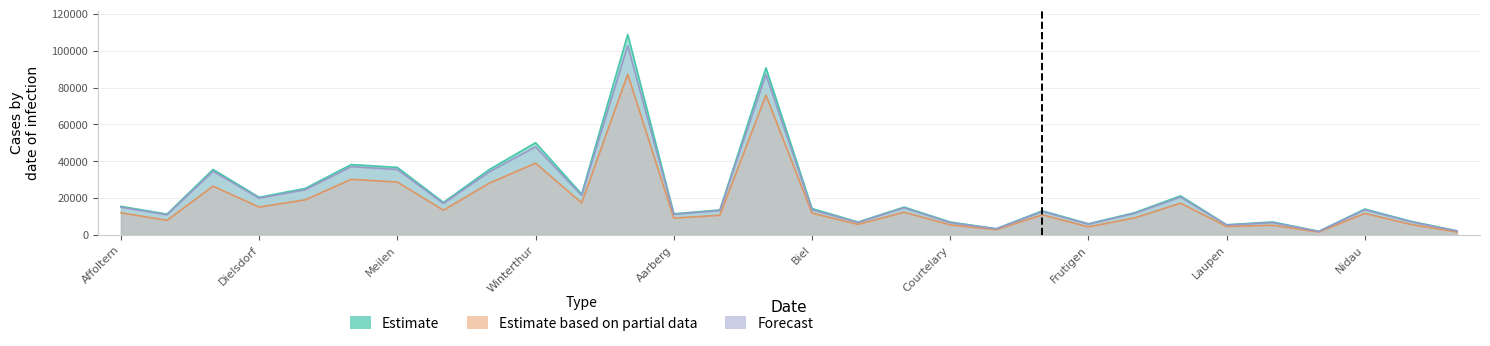

Which series changed the most between Dielsdorf and Winterthur?

Estimate